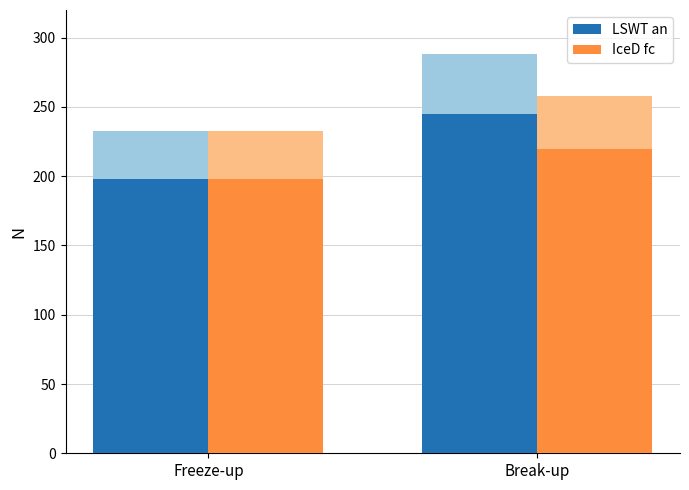

Which has a higher value, Break-up or Freeze-up?

Break-up